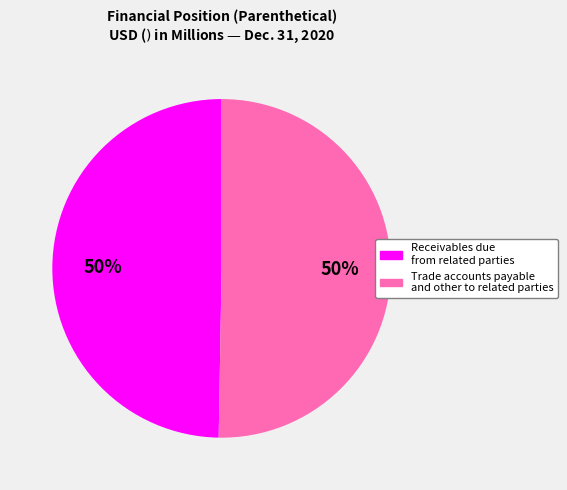

To the nearest percent, what portion does Trade accounts payable and other to related parties represent?

50%